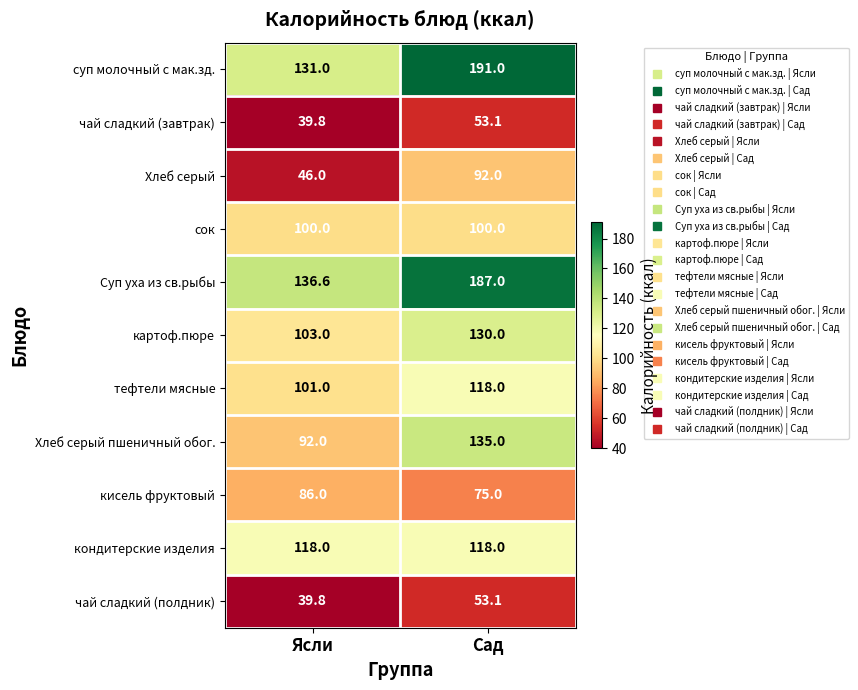

What is the highest value of the Хлеб серый пшеничный обог. series?

135.0